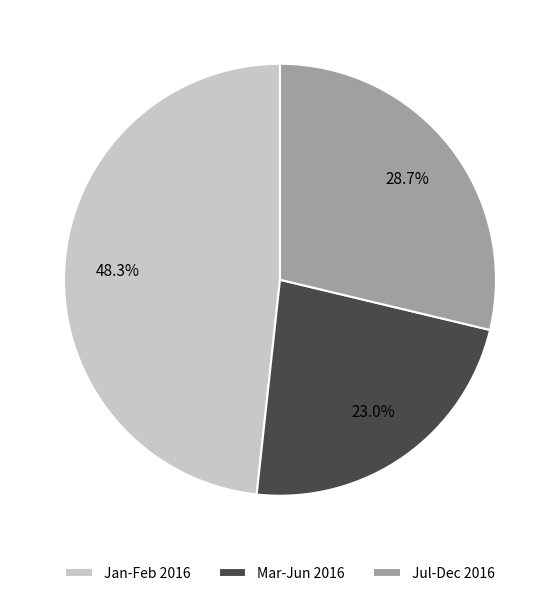

Which slice is the largest?

Jan-Feb 2016